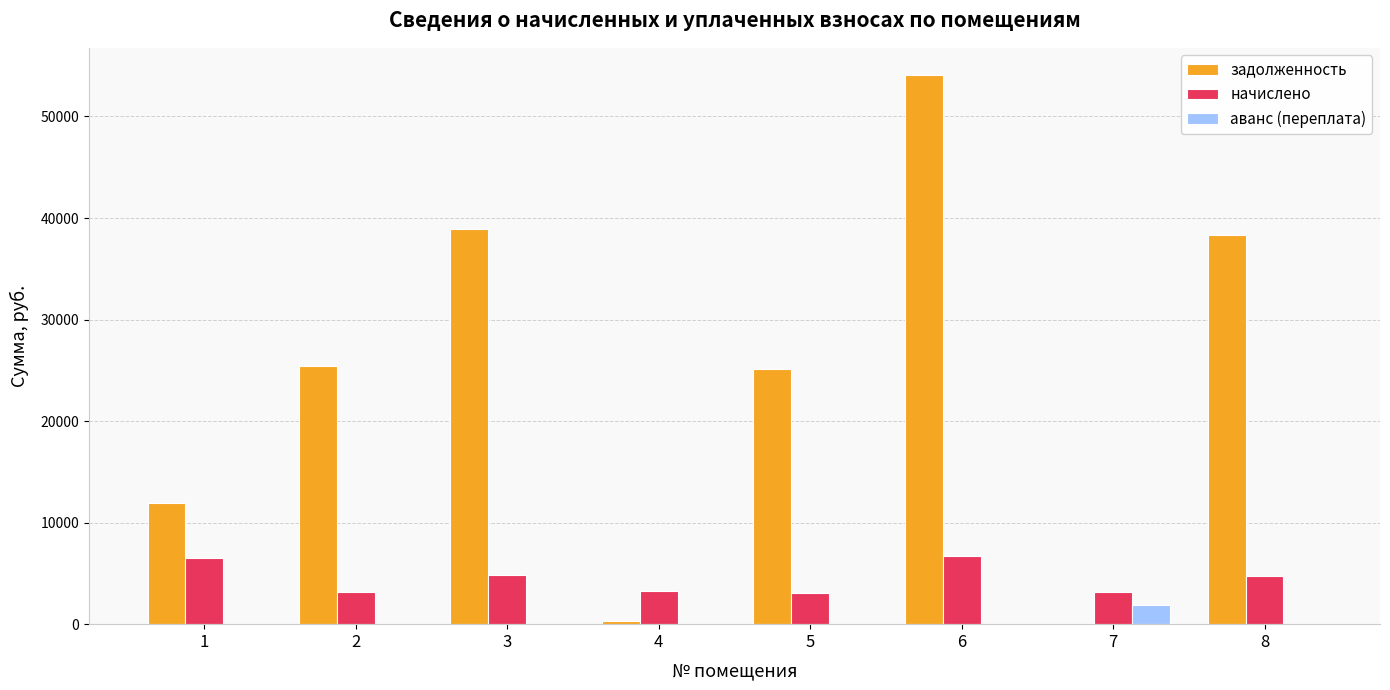

The начислено series shows 3146.4 at 2. True or false?

True